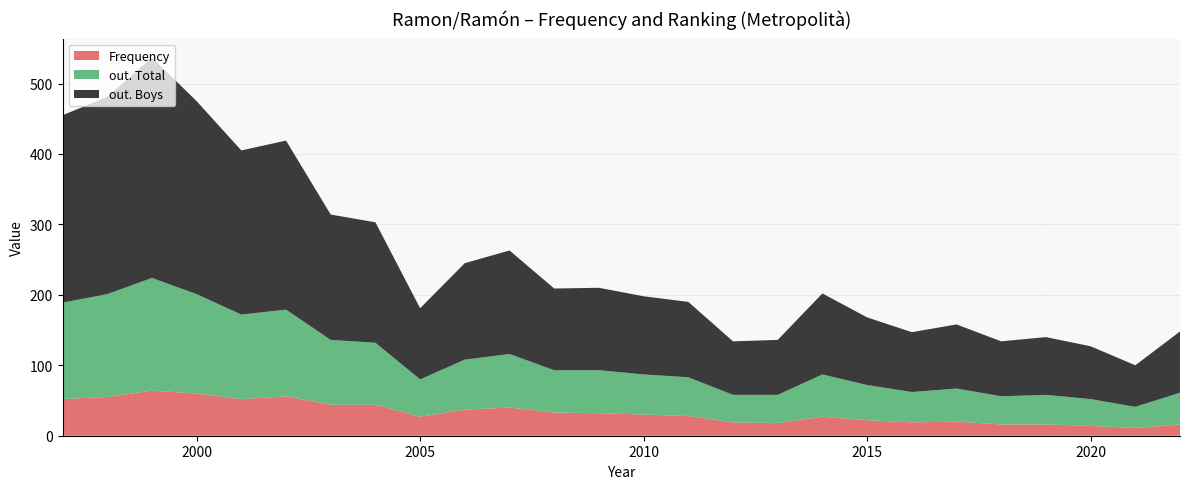

Reading right to left, list all the values displayed in this chart.

Frequency: 2022=16	2021=11	2020=14	2019=16	2018=16	2017=20	2016=19	2015=22	2014=27	2013=18	2012=19	2011=28	2010=30	2009=32	2008=33	2007=40	2006=37	2005=27	2004=44	2003=44	2002=56	2001=52	2000=60	1999=64	1998=55	1997=52
out. Boys: 2022=87	2021=59	2020=75	2019=82	2018=78	2017=91	2016=85	2015=96	2014=115	2013=78	2012=76	2011=107	2010=111	2009=117	2008=116	2007=147	2006=137	2005=101	2004=171	2003=178	2002=240	2001=233	2000=274	1999=313	1998=280	1997=266
out. Total: 2022=45	2021=30	2020=38	2019=42	2018=40	2017=47	2016=43	2015=50	2014=60	2013=40	2012=39	2011=55	2010=57	2009=61	2008=60	2007=76	2006=71	2005=53	2004=88	2003=92	2002=123	2001=120	2000=141	1999=160	1998=146	1997=137